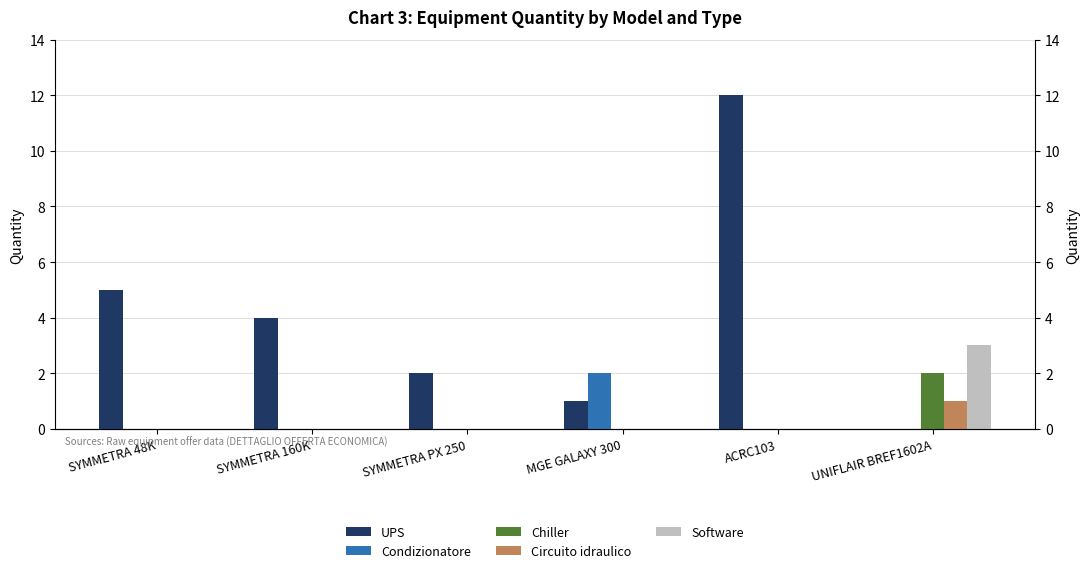

Does the chart contain any negative values?

No